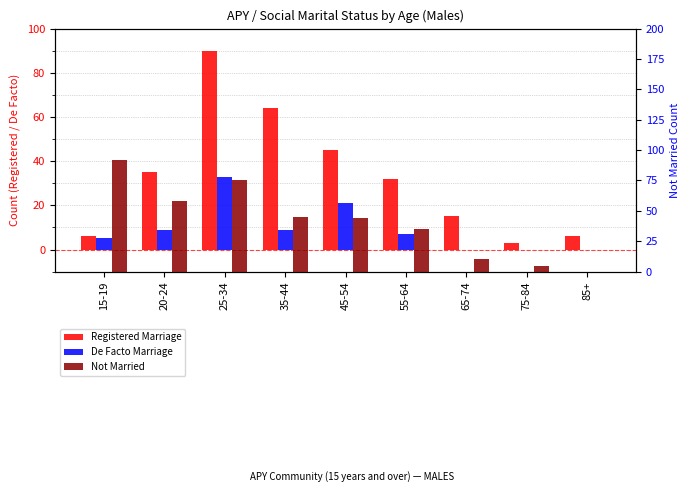

At which category is the sum across all series the highest?

25-34